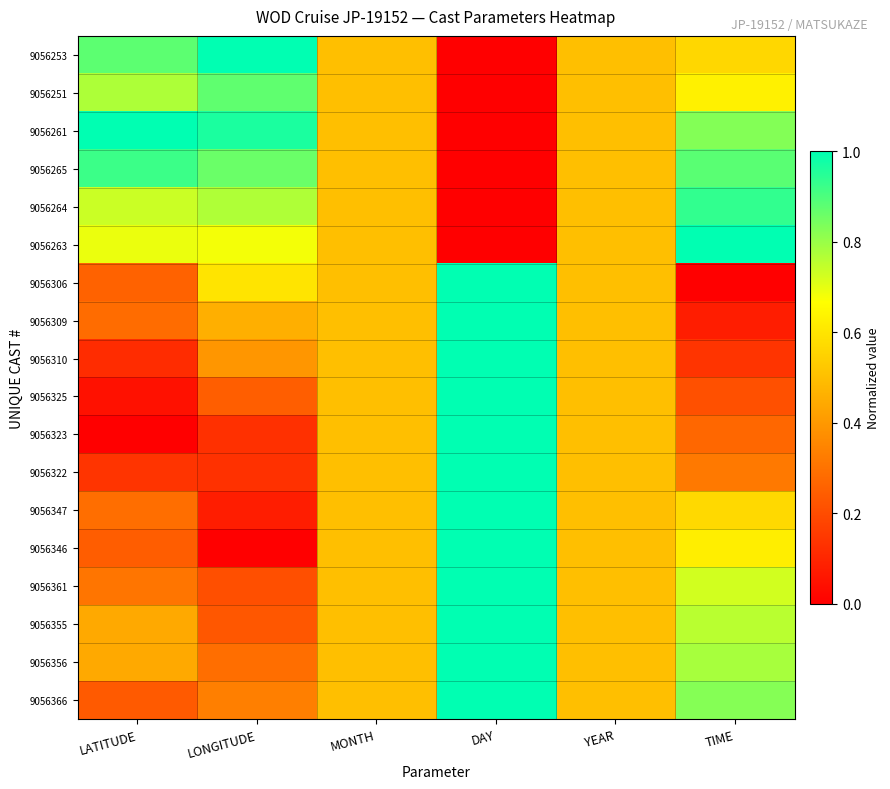

How many data points does each series have?

6